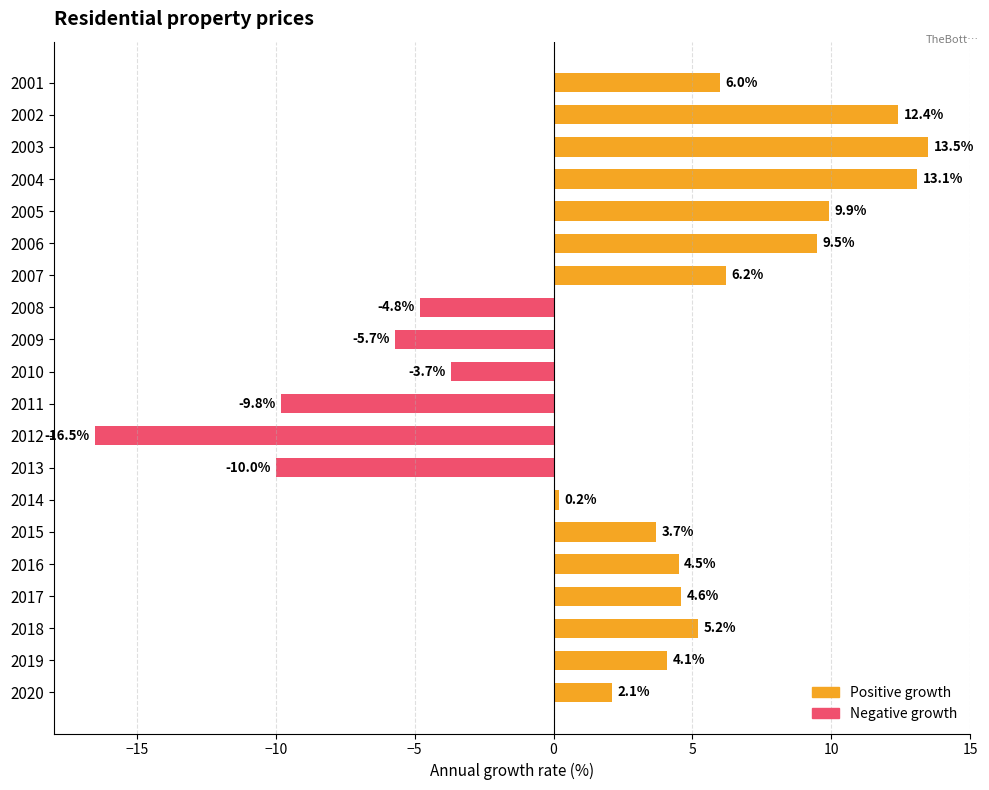

Is the value of Negative growth at 2010 greater than the value of Positive growth at 2006?

No